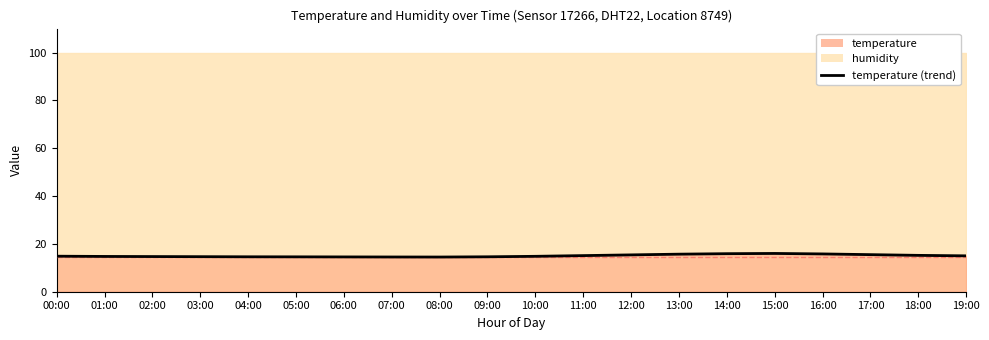

What position from the right is 19:00?

1